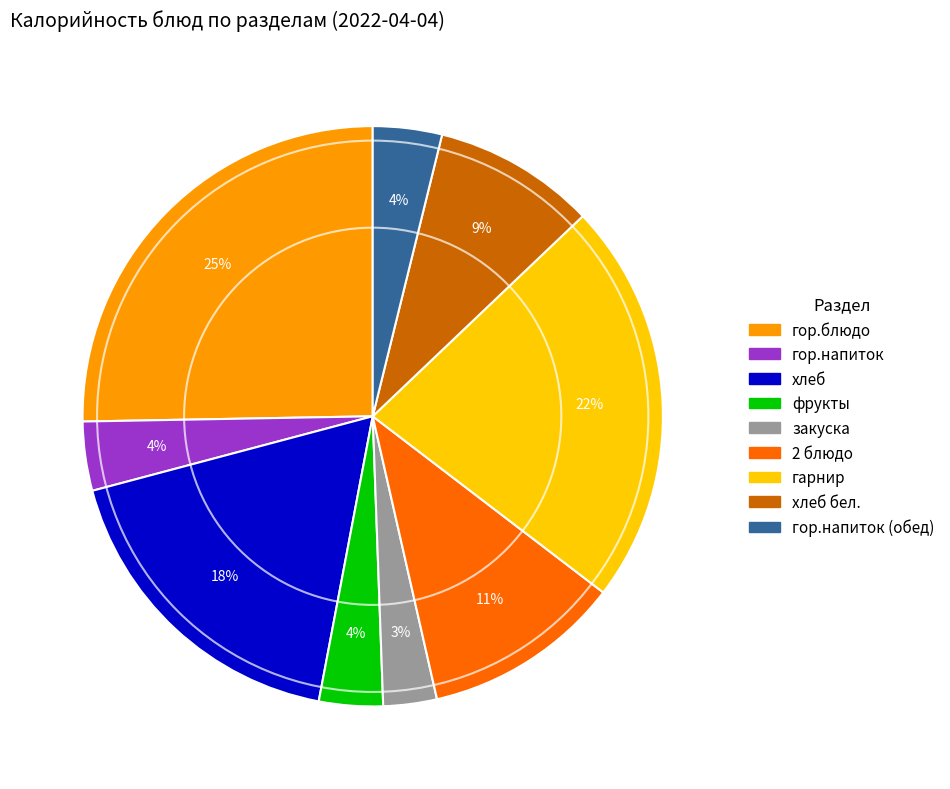

Count the number of slices in the pie.

9